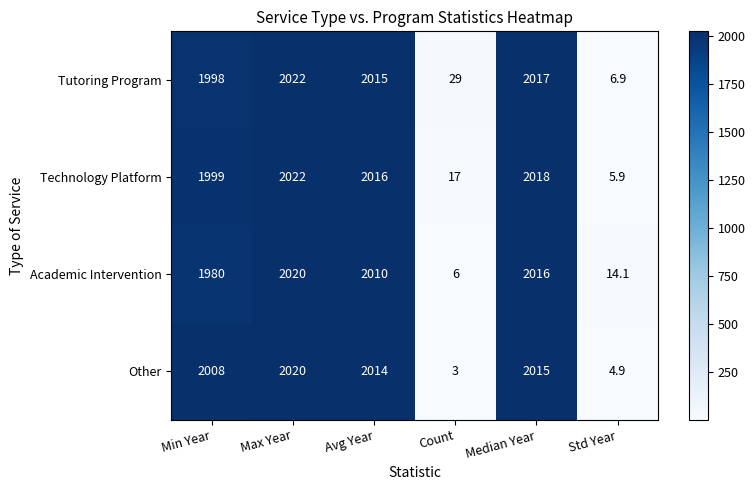

How many series are shown in this chart?

4